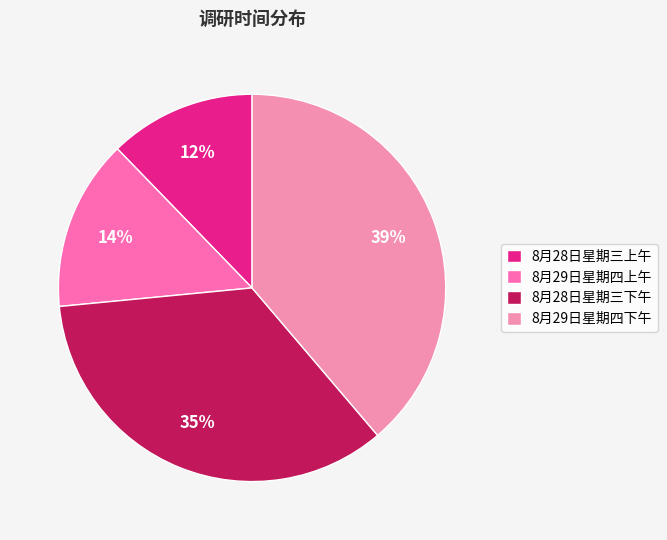

What is the smallest slice in the pie chart?

8月28日星期三上午